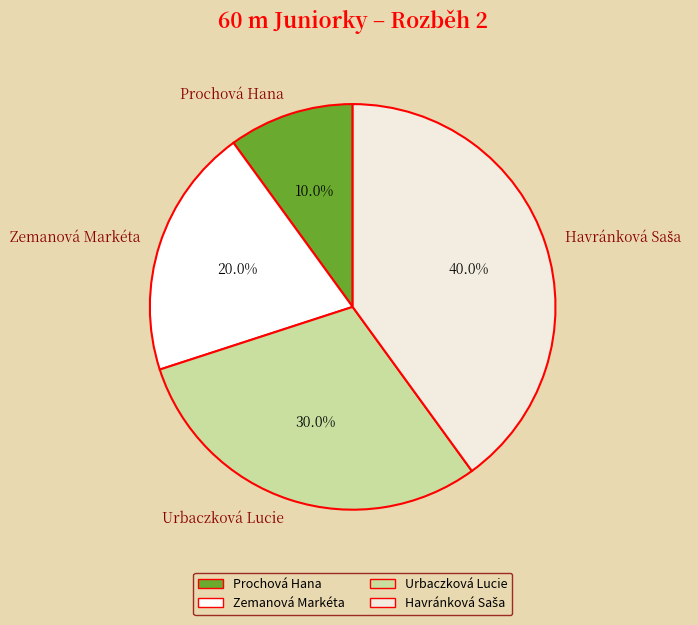

Is there any slice that represents more than half of the pie?

No